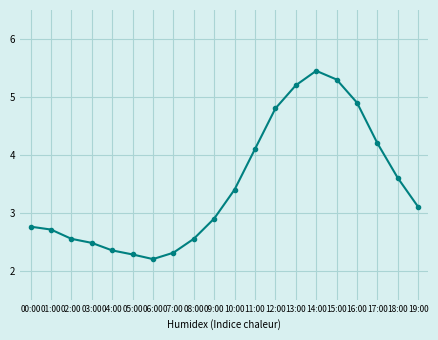

What is the ratio of the value at 04:00 to the value at 07:00?

1.0